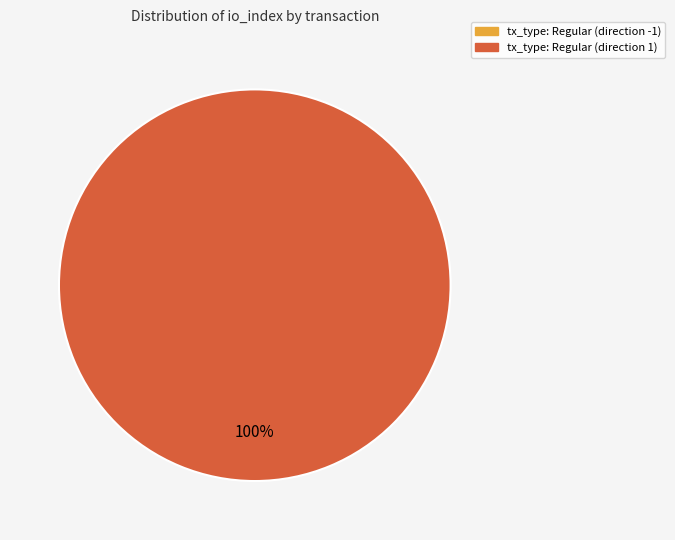

Does any single category account for the majority?

Yes